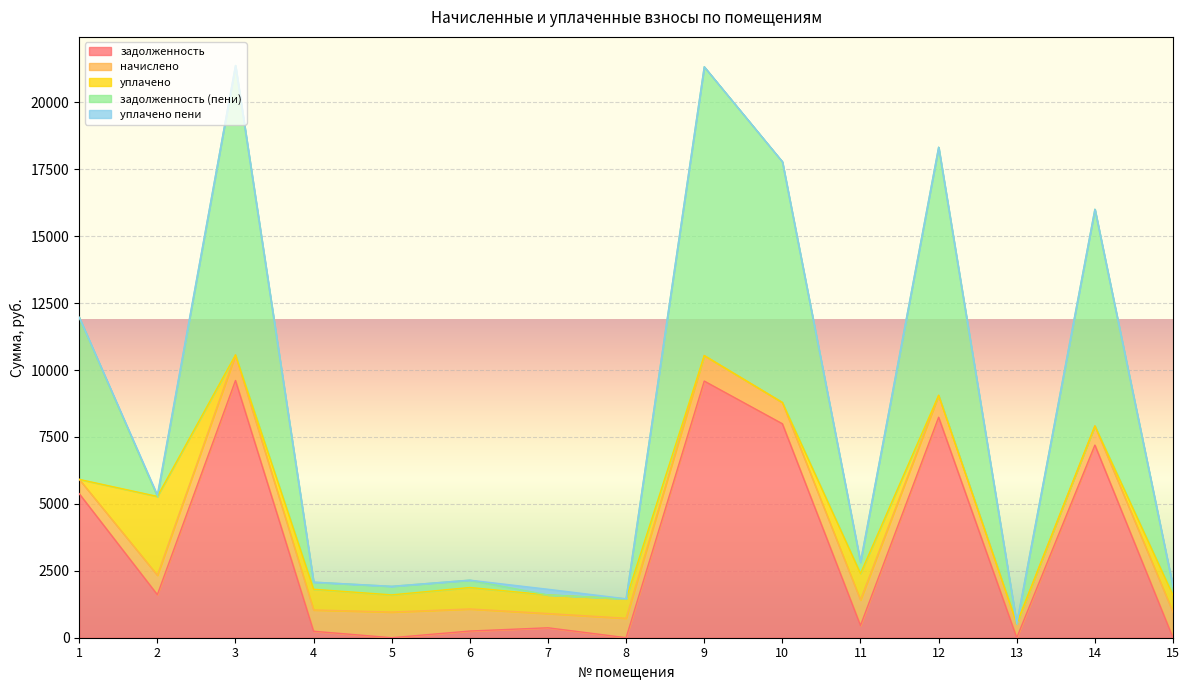

Reading right to left, list all the values displayed in this chart.

задолженность: 15=0.0	14=7197.0	13=0.0	12=8237.8	11=456.5	10=7994.3	9=9588.6	8=0.0	7=371.0	6=249.8	5=0.0	4=241.1	3=9610.7	2=1607.6	1=5381.1
начислено: 15=953.5	14=715.6	13=528.5	12=819.1	11=955.7	10=794.9	9=953.5	8=726.7	7=532.9	6=825.8	5=960.1	4=797.1	3=955.7	2=726.7	1=535.1
уплачено: 15=635.6	14=0.0	13=0.0	12=0.0	11=986.9	10=0.0	9=0.0	8=726.7	7=694.1	6=800.2	5=640.0	4=772.5	3=0.0	2=2945.4	1=0.0
задолженность (пени): 15=317.8	14=8095.2	13=0.0	12=9268.3	11=413.4	10=8994.3	9=10788.1	8=0.0	7=0.0	6=275.2	5=320.0	4=265.7	3=10812.9	2=0.0	1=6054.2
уплачено пени: 15=0.0	14=0.0	13=0.0	12=0.0	11=13.1	10=0.0	9=0.0	8=0.0	7=212.4	6=0.0	5=0.0	4=0.0	3=0.0	2=54.6	1=0.0